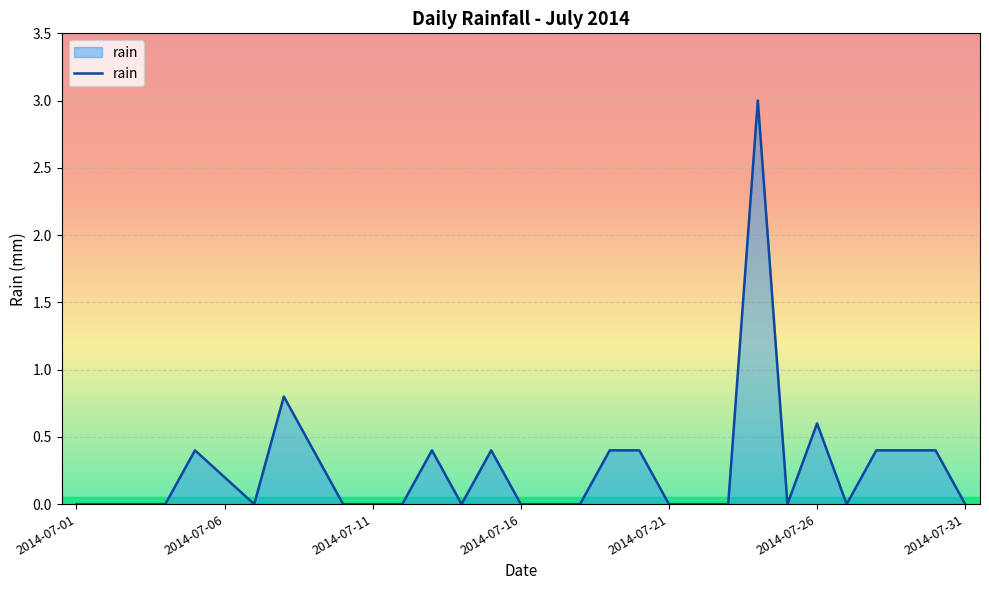

What is the difference between the maximum and minimum values?

3.0